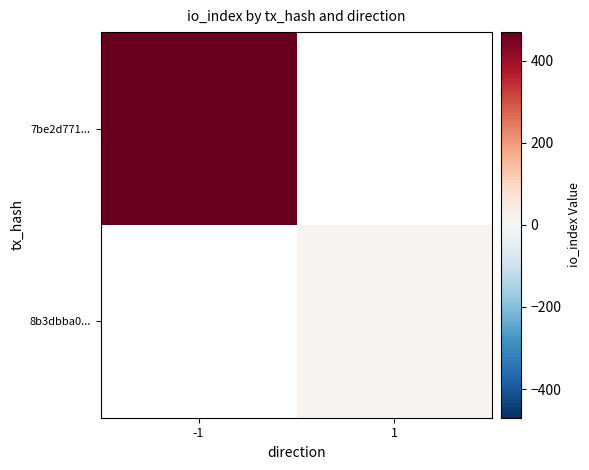

Rank the series by their average value, from lowest to highest.

7be2d771..., 8b3dbba0...